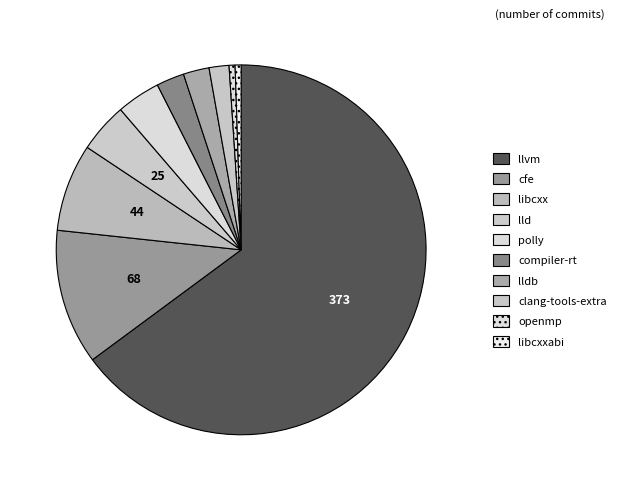

Count the number of slices in the pie.

10